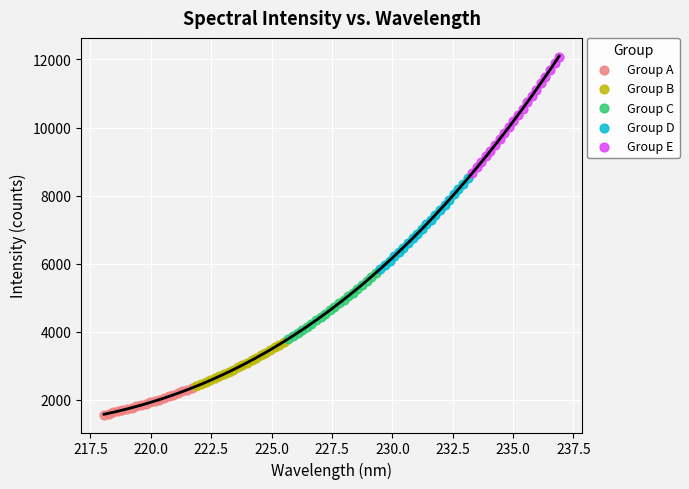

Which series has the widest spread of Y values?

Group E